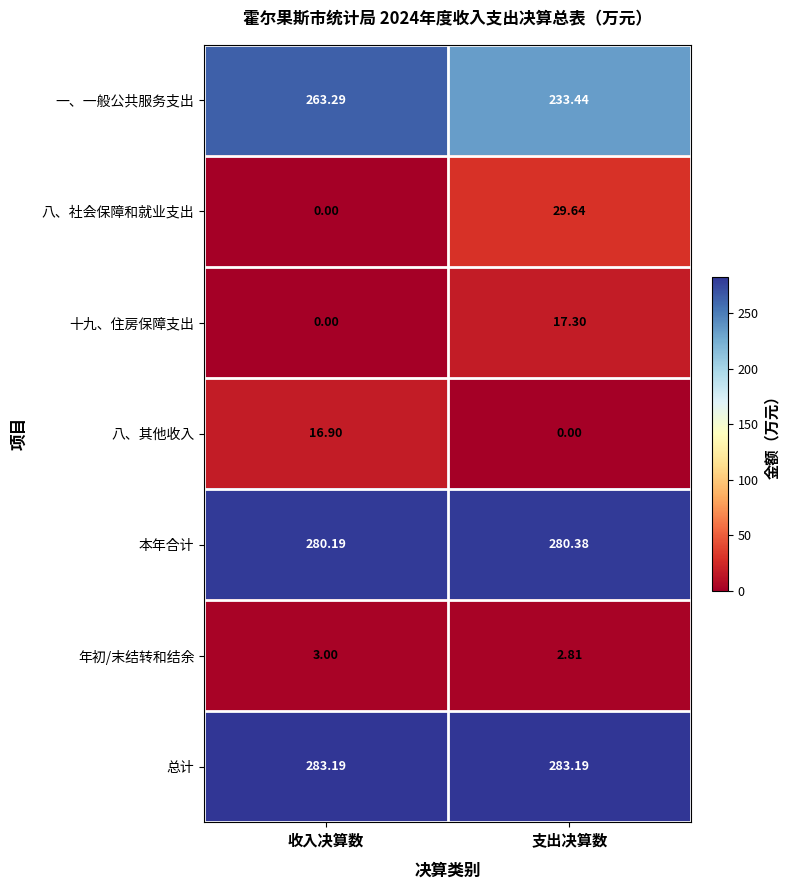

Which series has the widest spread of values?

一、一般公共服务支出